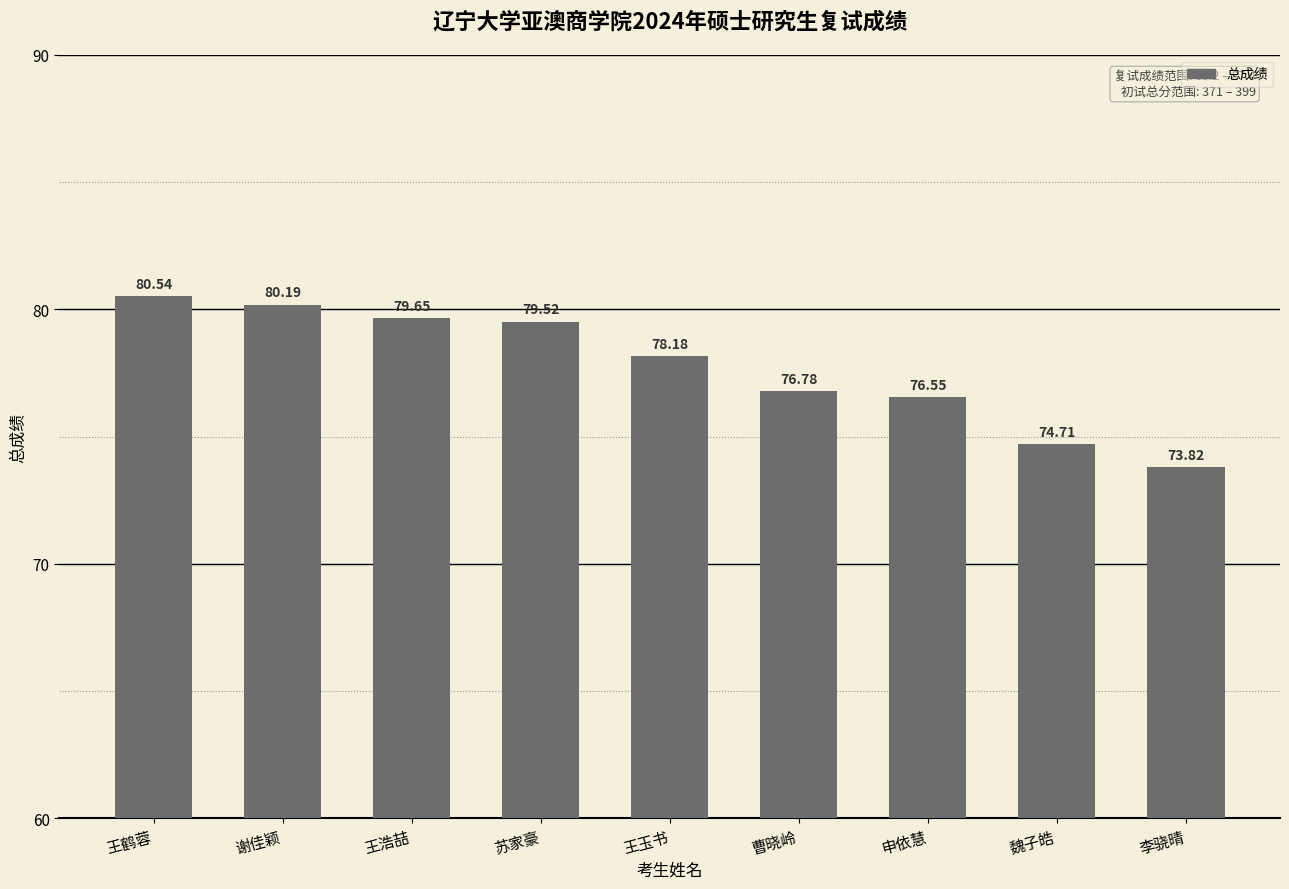

How many values are below 78?

4